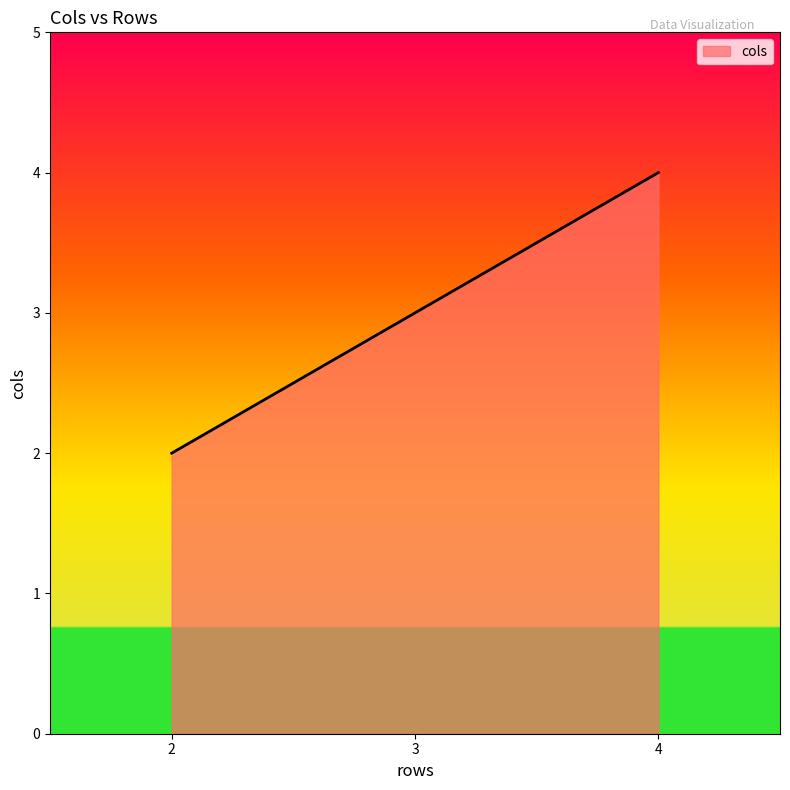

How many categories are shown in the chart?

3